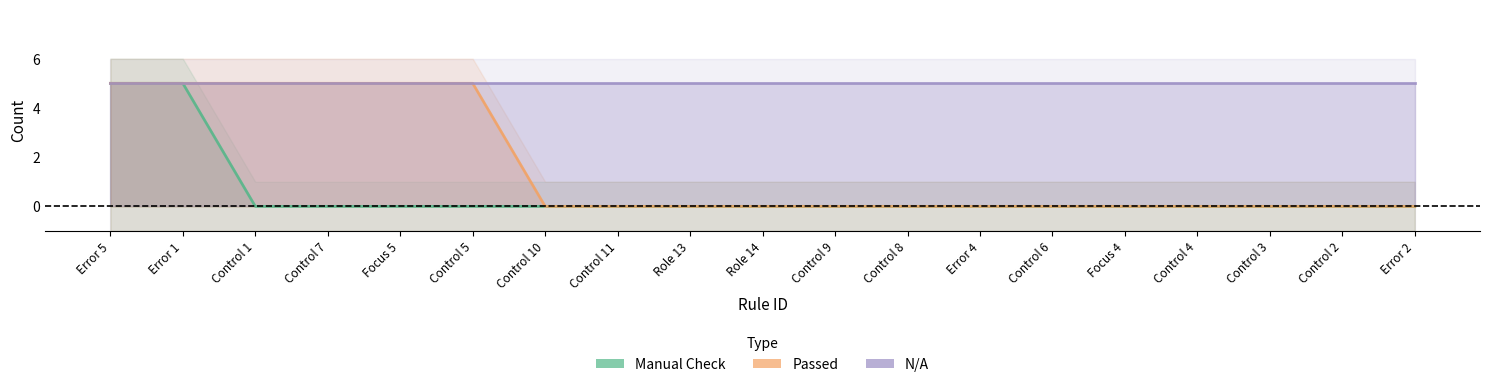

Is the value of Passed at Control 1 greater than the value of Manual Check at Control 3?

Yes